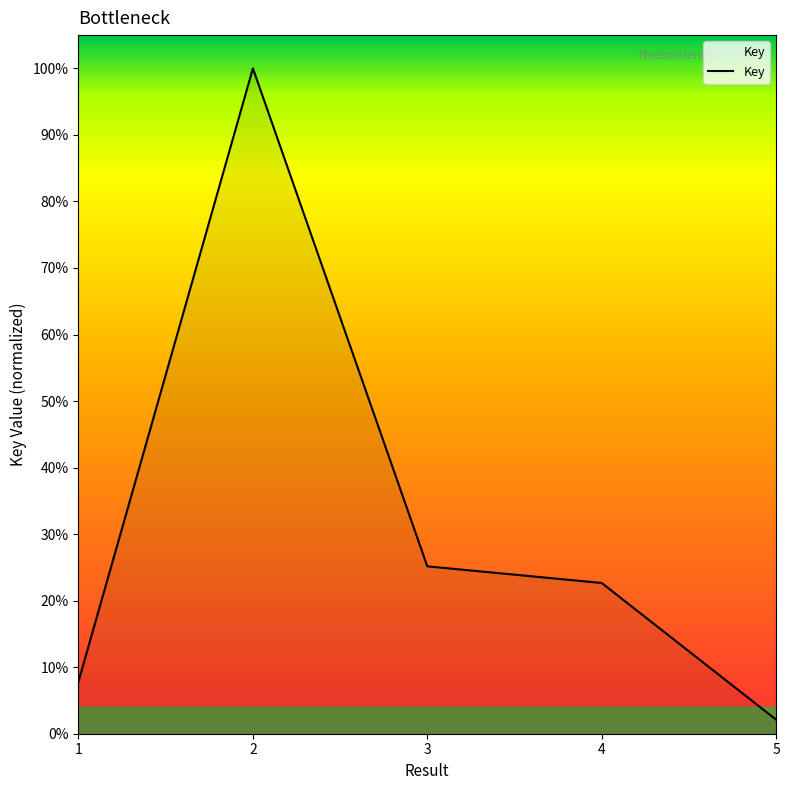

Does the chart display data point markers on the line(s)?

No